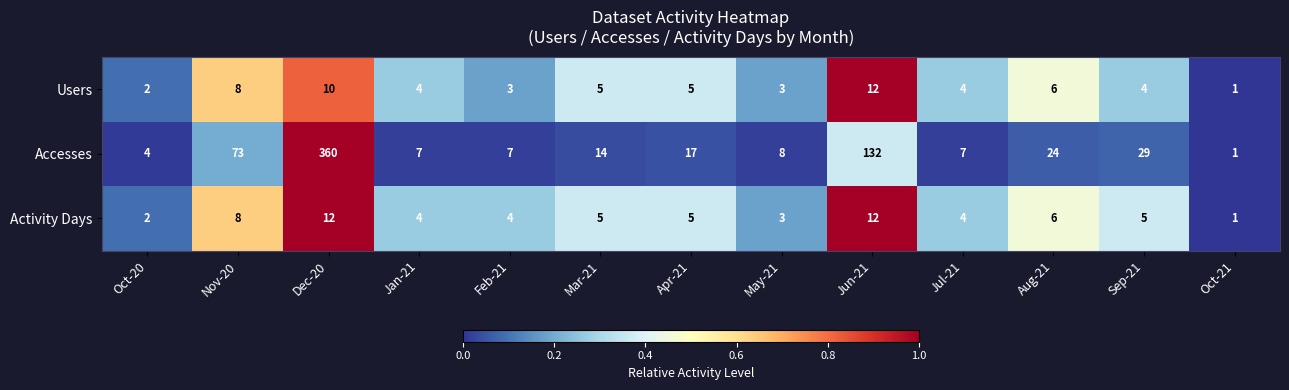

Which series has the largest total across all categories?

Accesses